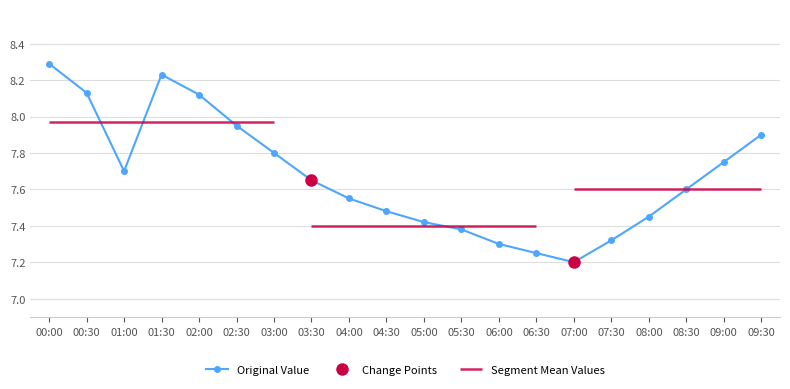

Which label corresponds to the smallest value in the chart?

07:00